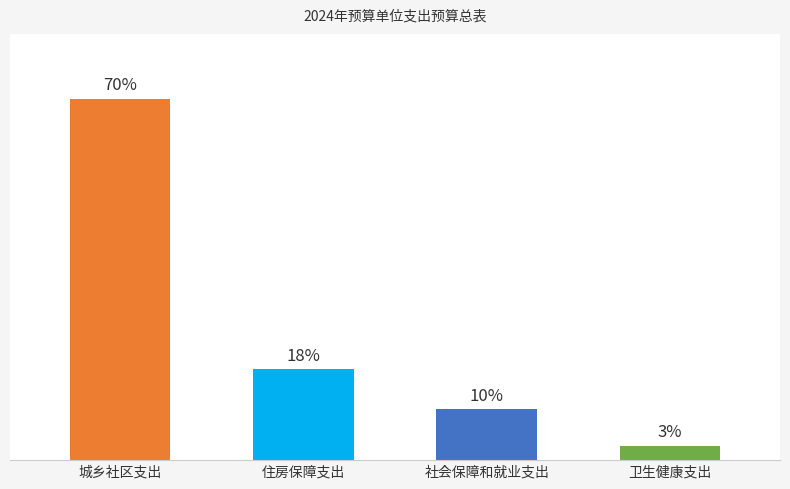

Reading left to right, extract all data points from this chart.

10453244.3	2625100.0	1467982.2	414625.9